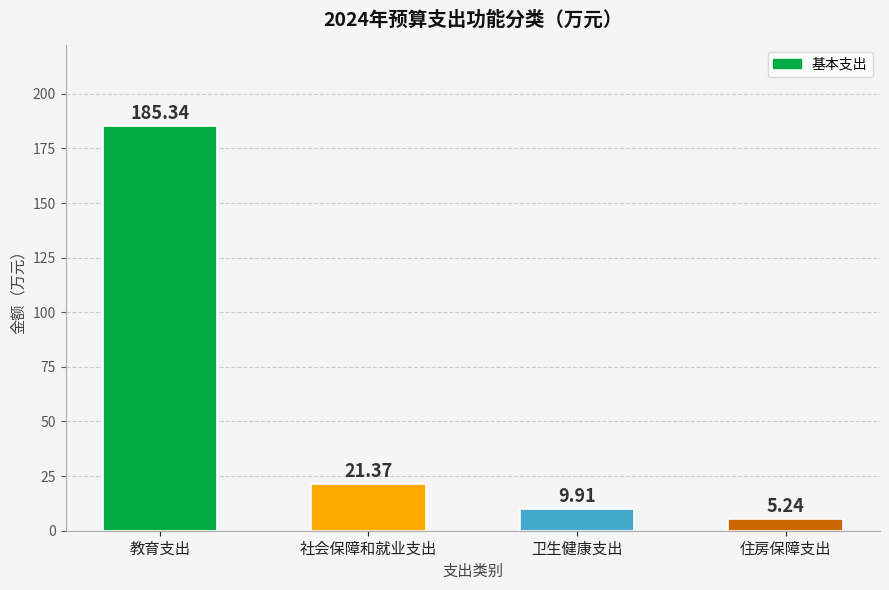

What is the approximate value at 卫生健康支出?

9.9